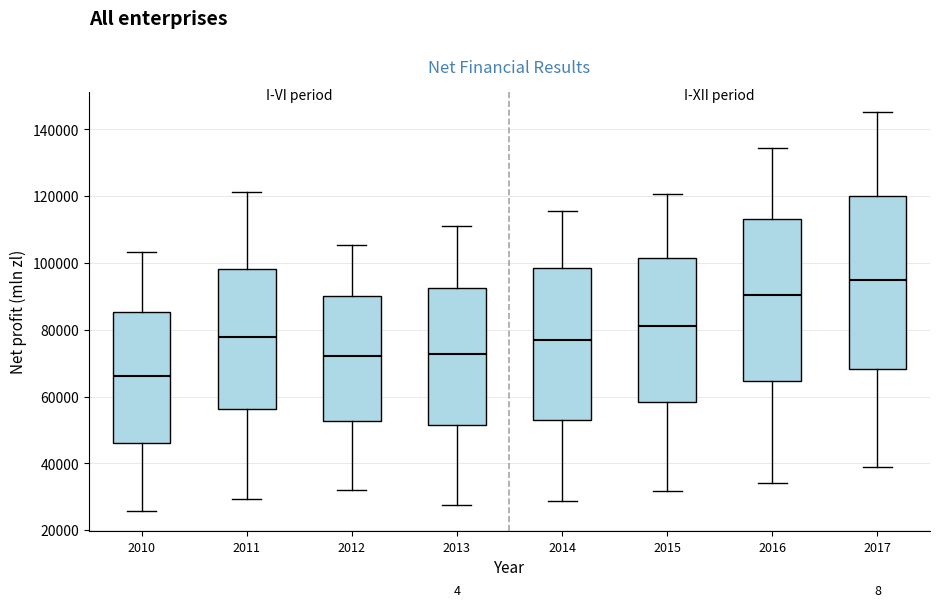

Reading left to right, transcribe this box plot: for each box, give where its median line is, the range the box spans, and where its two whiskers end, as read against the y-axis. The values are not printed on the chart, so give them approximately, as read against the axis.

2010: median 66000, box 46000 to 86000, whiskers 26000 to 104000
2011: median 78000, box 56000 to 98000, whiskers 30000 to 122000
2012: median 72000, box 52000 to 90000, whiskers 32000 to 106000
2013: median 72000, box 52000 to 92000, whiskers 28000 to 112000
2014: median 76000, box 52000 to 98000, whiskers 28000 to 116000
2015: median 82000, box 58000 to 102000, whiskers 32000 to 120000
2016: median 90000, box 64000 to 114000, whiskers 34000 to 134000
2017: median 94000, box 68000 to 120000, whiskers 38000 to 146000